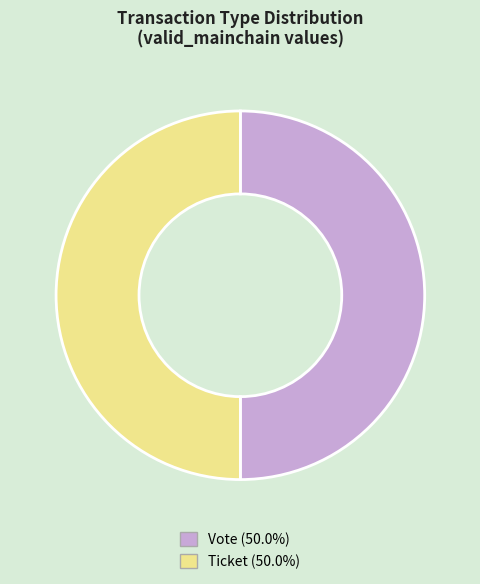

Combined, do Vote (50.0%) and Ticket (50.0%) account for over 50%?

Yes